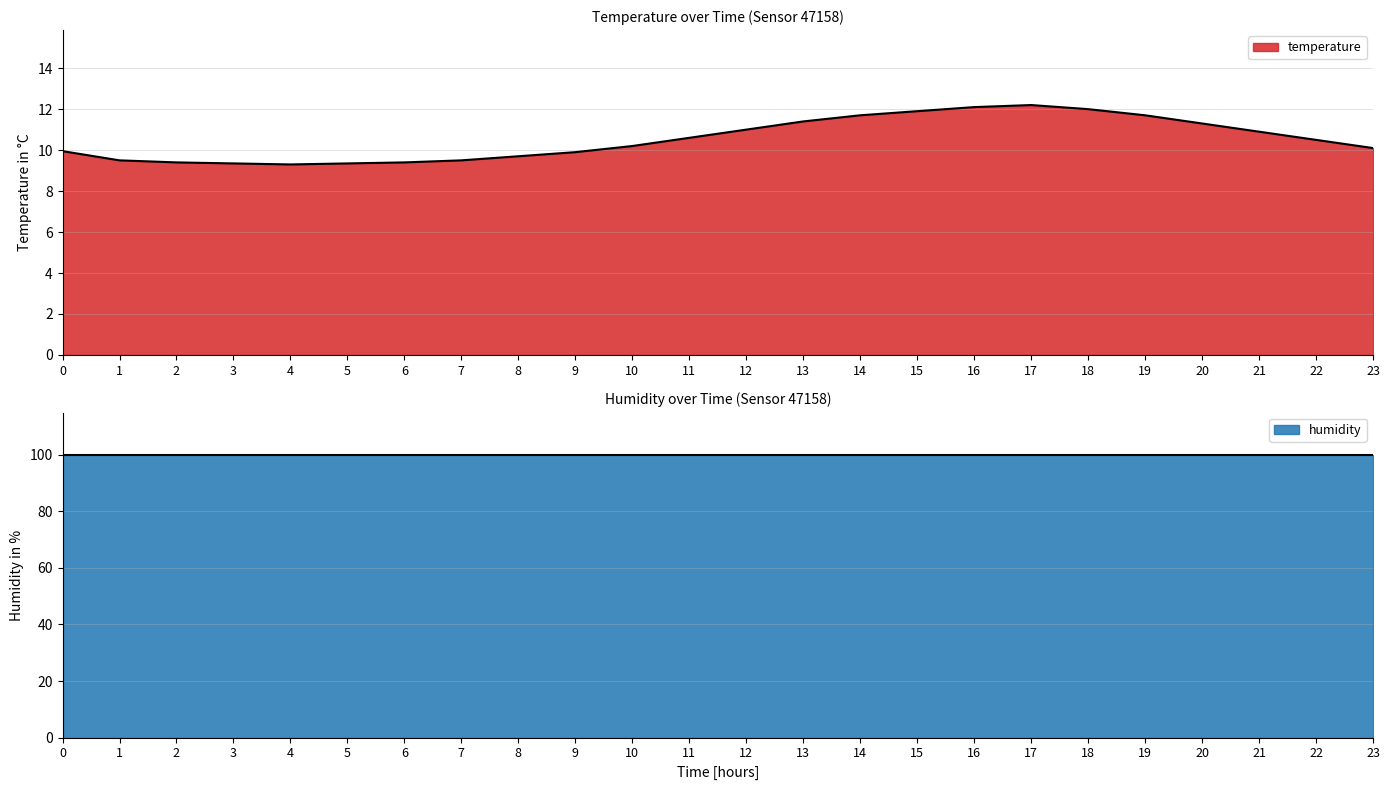

True or false: temperature has a value of 9.5 at 1.

True